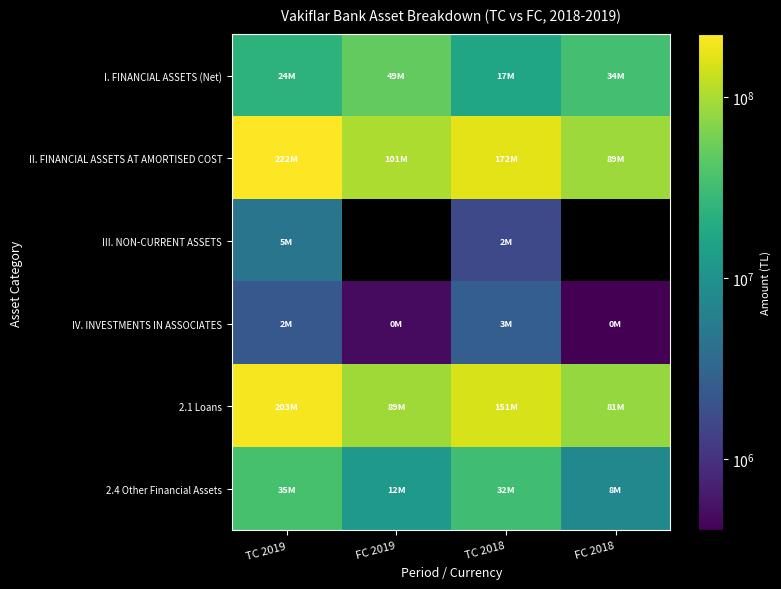

What is the average value of the I. FINANCIAL ASSETS (Net) series?

30900546.8